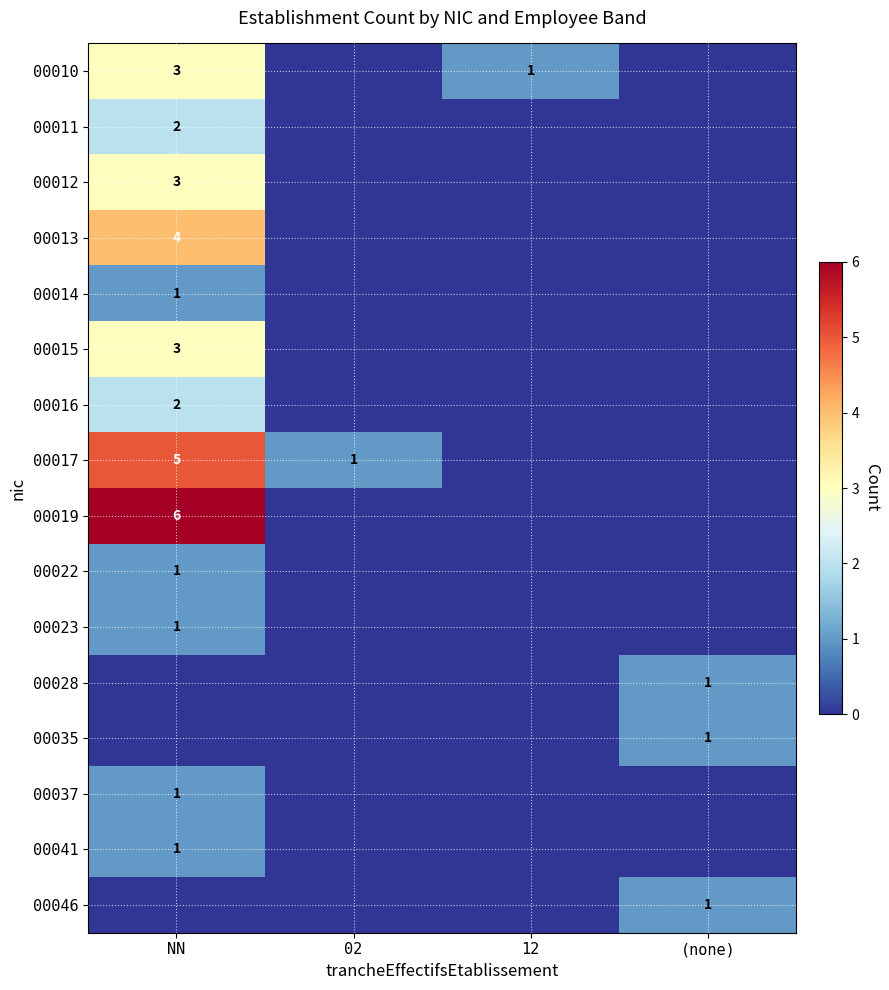

True or false: 00035 has a value of 1 at (none).

True